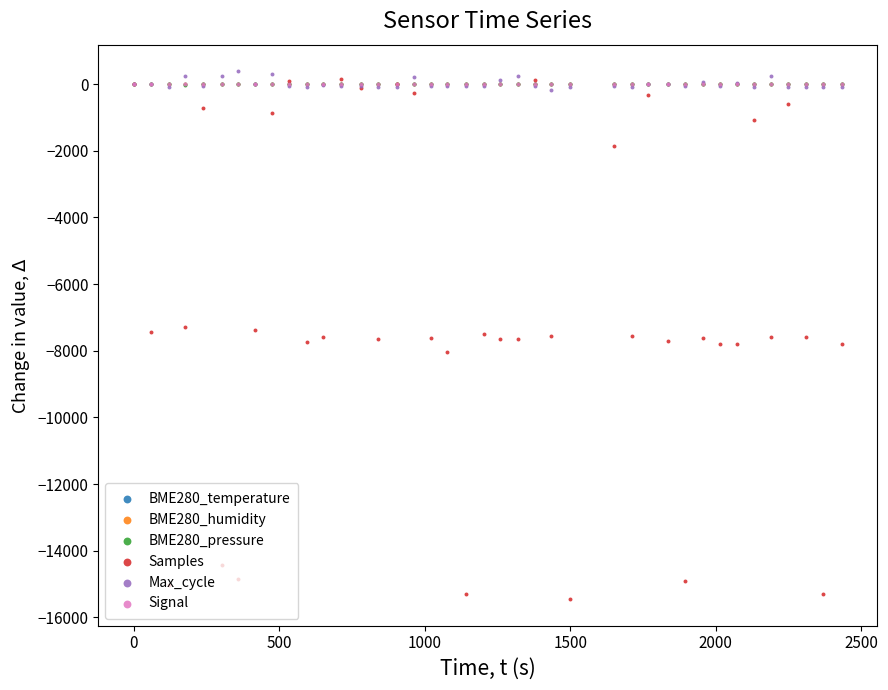

Is the value of BME280_temperature at 11 greater than the value of BME280_pressure at 36?

No